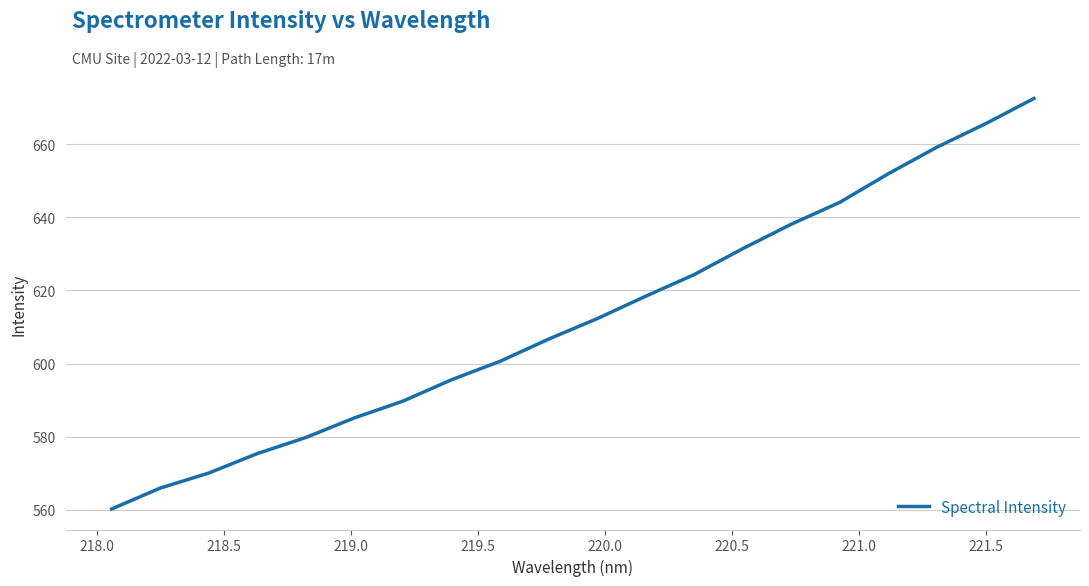

What is the minimum value shown in the chart?

560.3